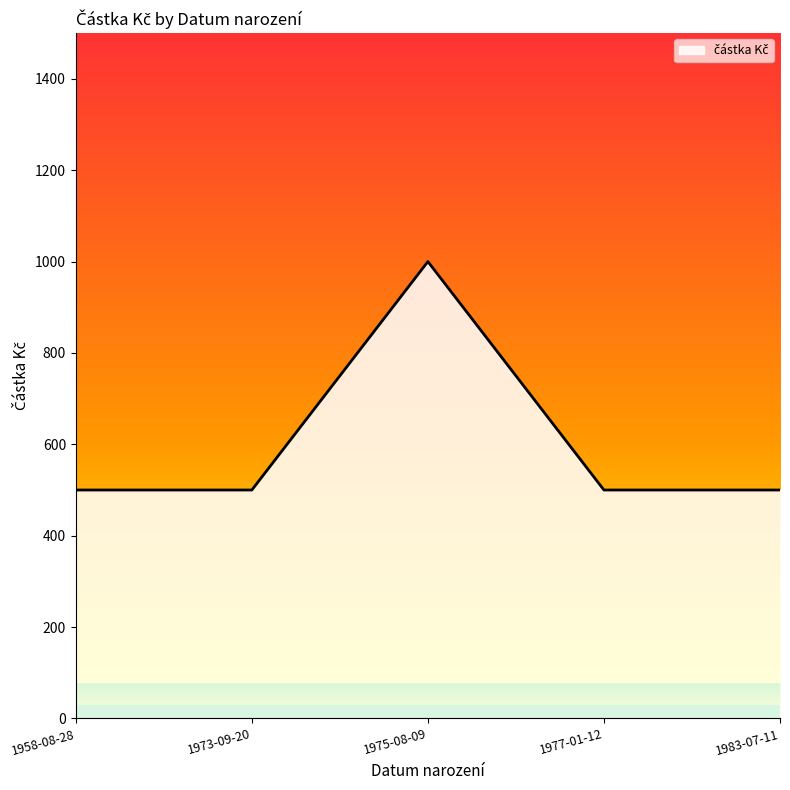

What is the ratio of the value at 1977-01-12 to the value at 1975-08-09?

0.5